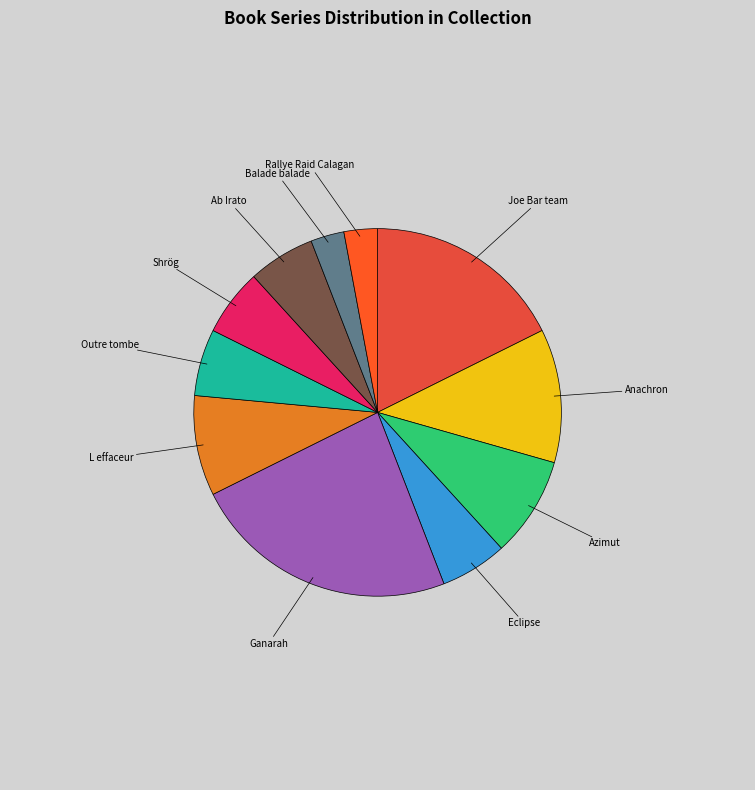

How many segments does this pie chart have?

11